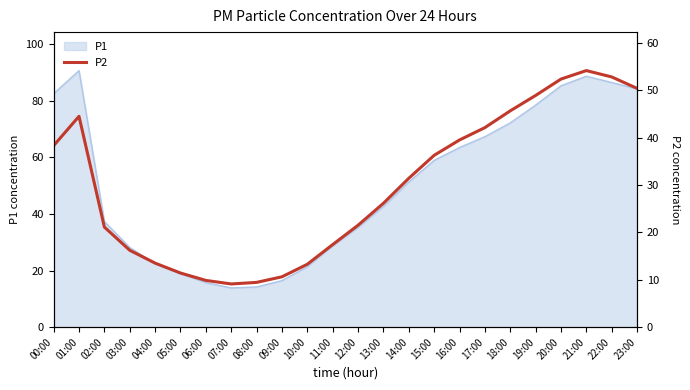

What is the label of the 20th point from the right?

04:00